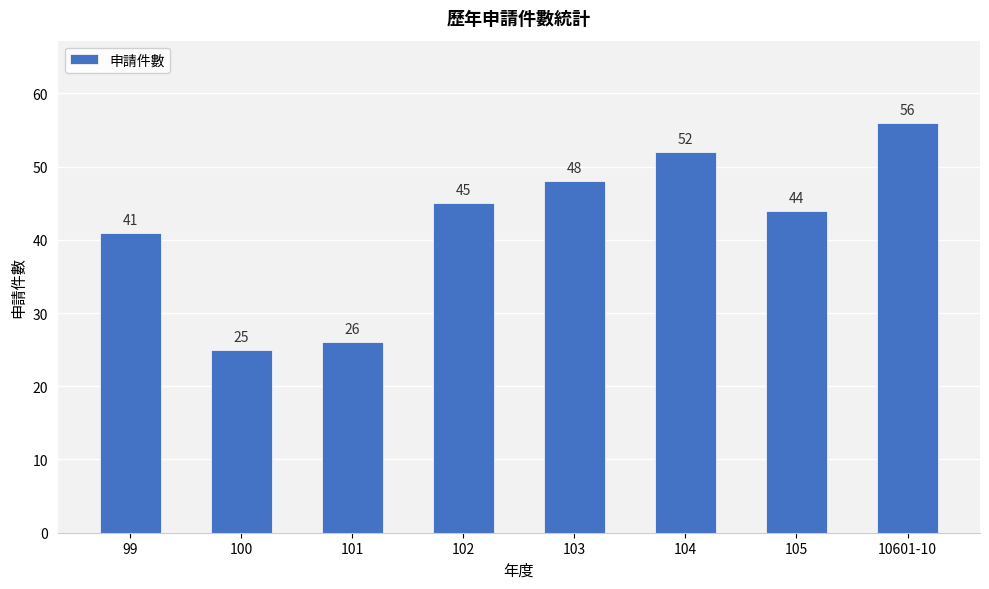

What position from the left is 104?

6